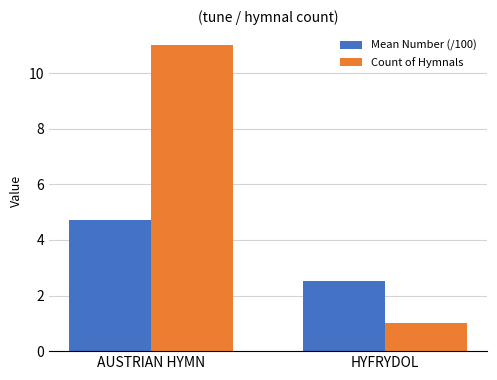

Is it true that Mean Number (/100) equals 1.9 at AUSTRIAN HYMN?

False